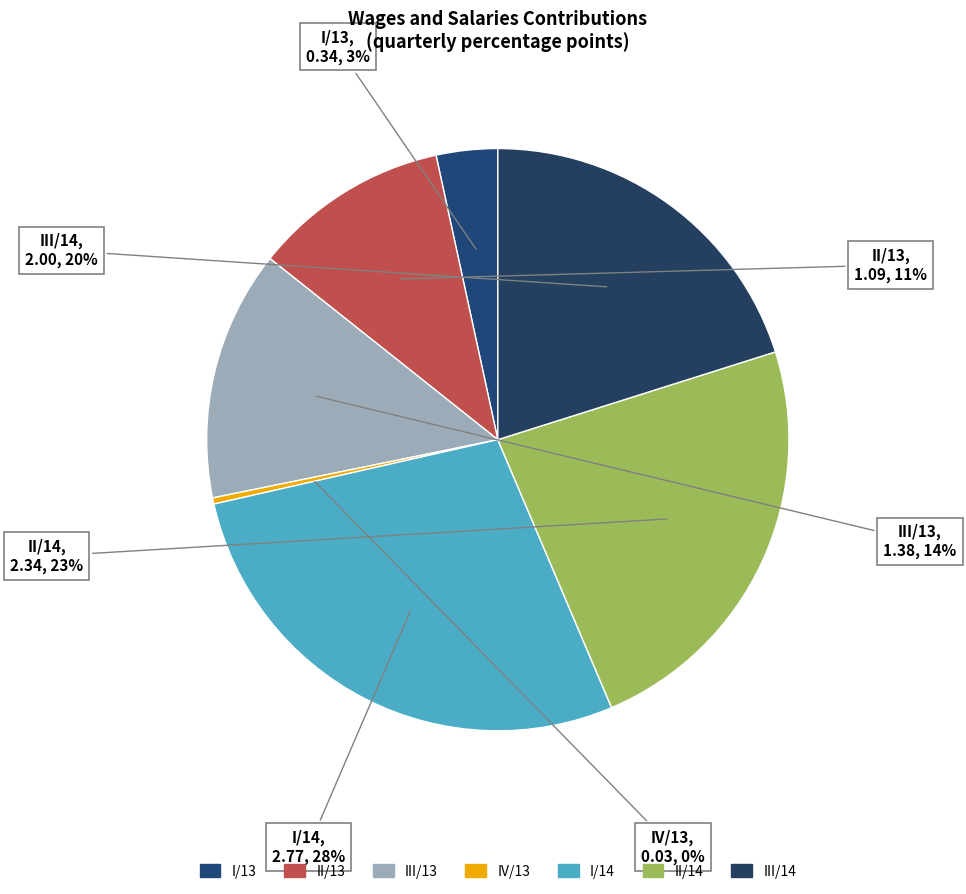

Is there a majority slice in this chart?

No